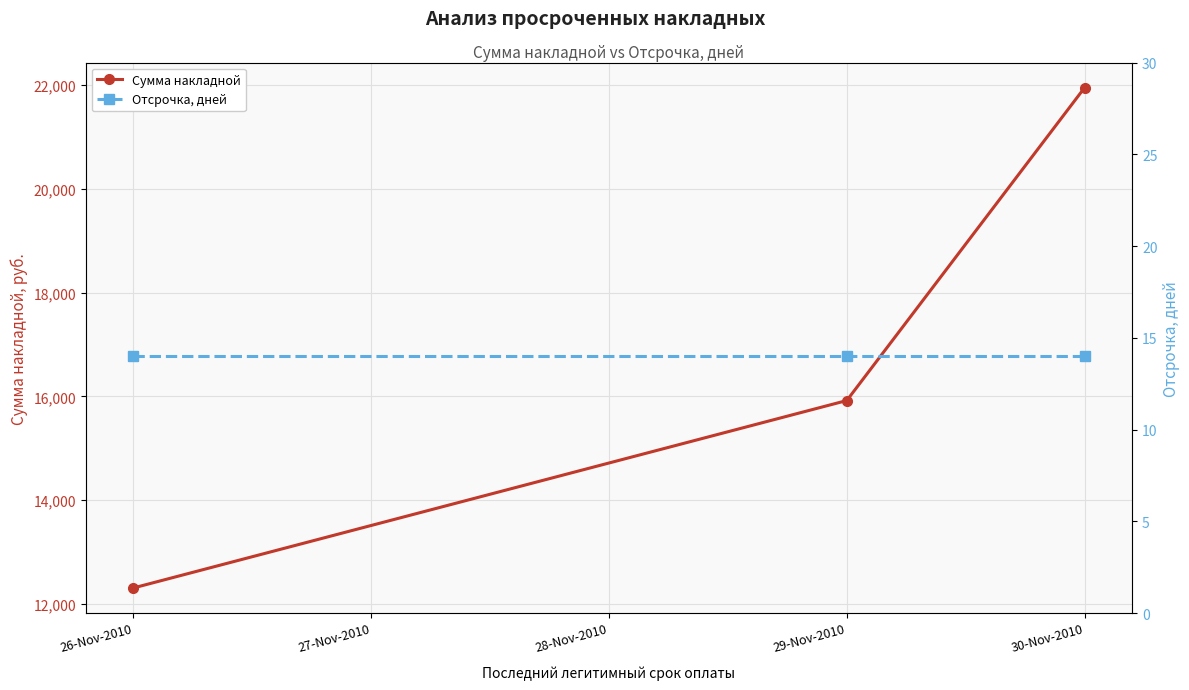

The value of Сумма накладной at 26-Nov-2010 is 18304.9. True or false?

False